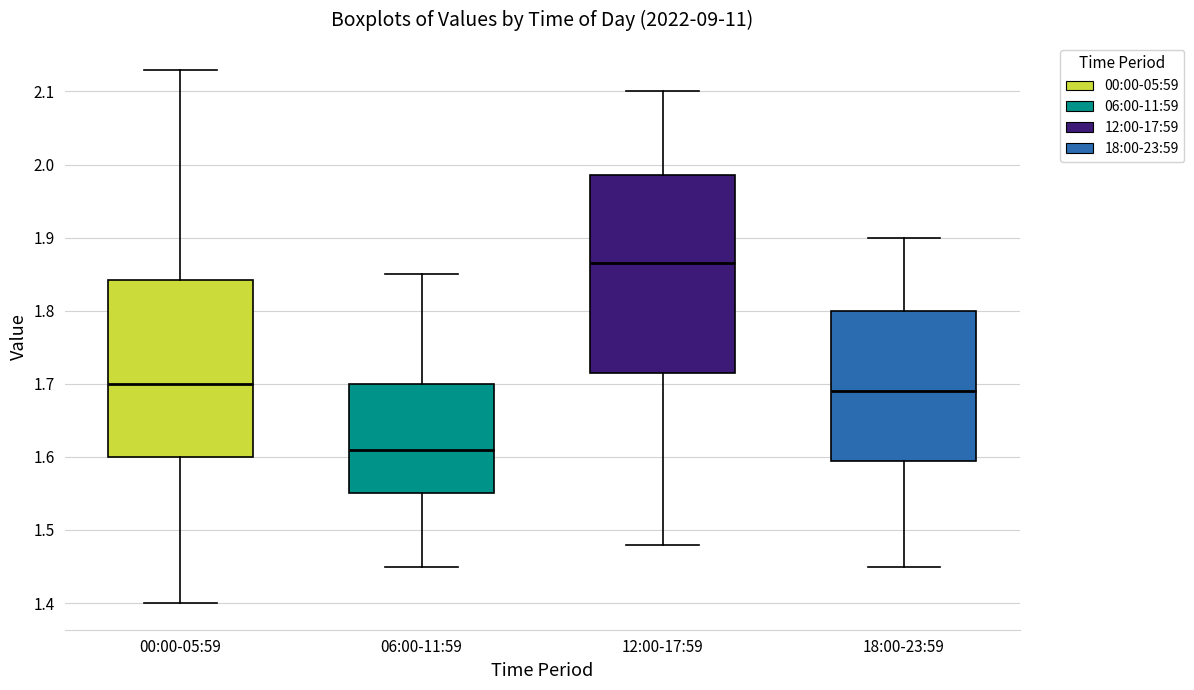

Reading left to right, read every box against the y-axis: the position of its median line, the range the box covers, and the ends of its whiskers. The values are not printed on the chart, so give them approximately, as read against the axis.

00:00-05:59: median 1.70, box 1.60 to 1.84, whiskers 1.40 to 2.13
06:00-11:59: median 1.61, box 1.55 to 1.70, whiskers 1.45 to 1.85
12:00-17:59: median 1.87, box 1.72 to 1.99, whiskers 1.48 to 2.10
18:00-23:59: median 1.69, box 1.60 to 1.80, whiskers 1.45 to 1.90